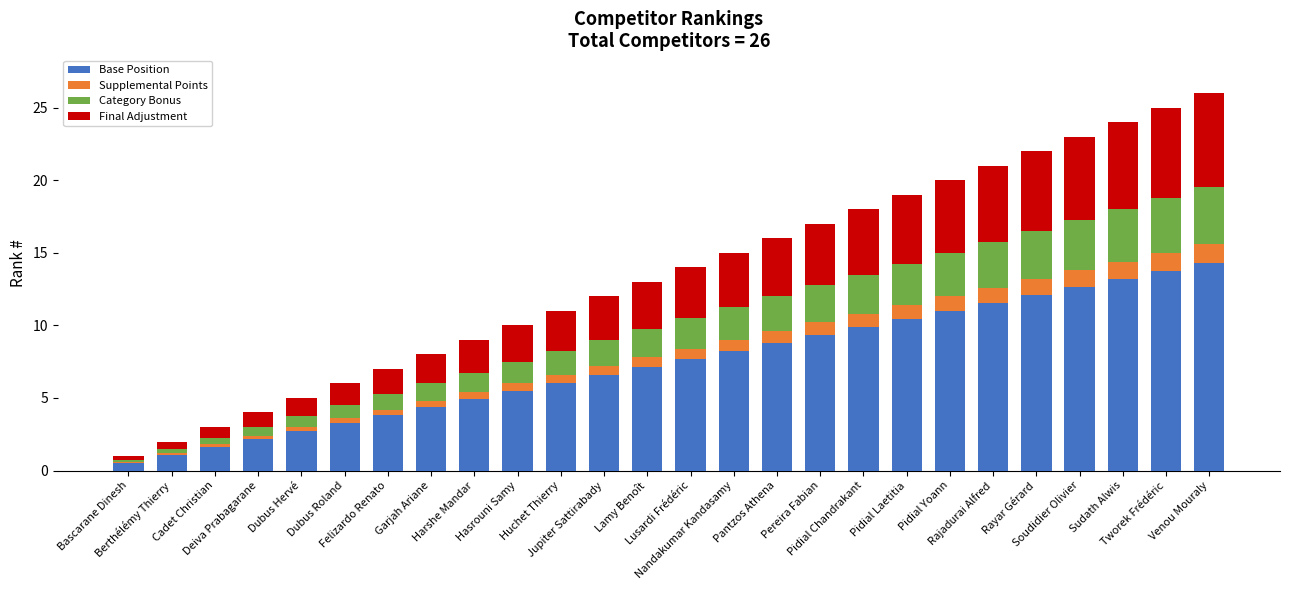

What is the highest value of the Base Position series?

14.3